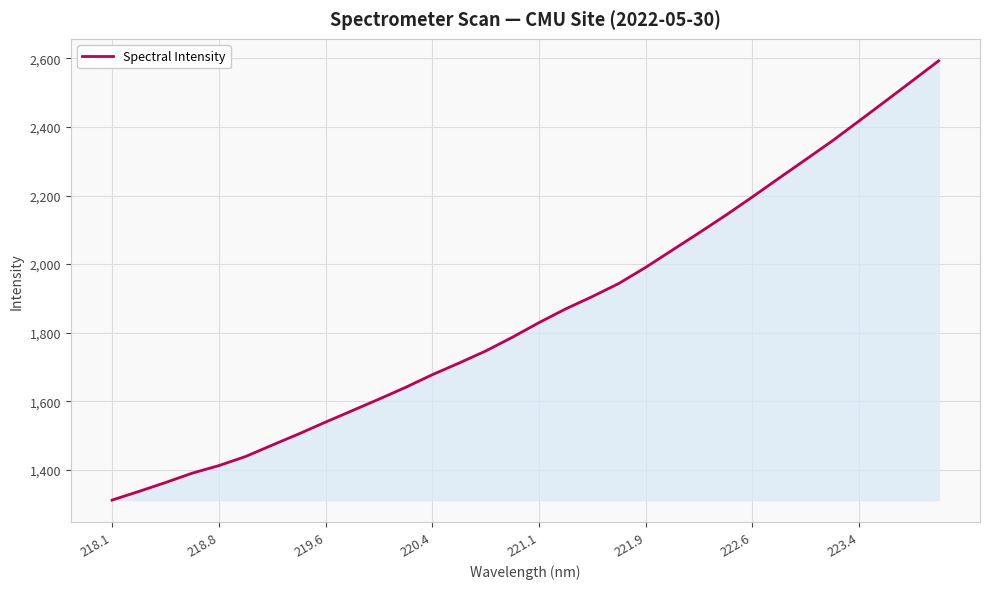

What is the difference between the maximum and minimum values?

1281.1